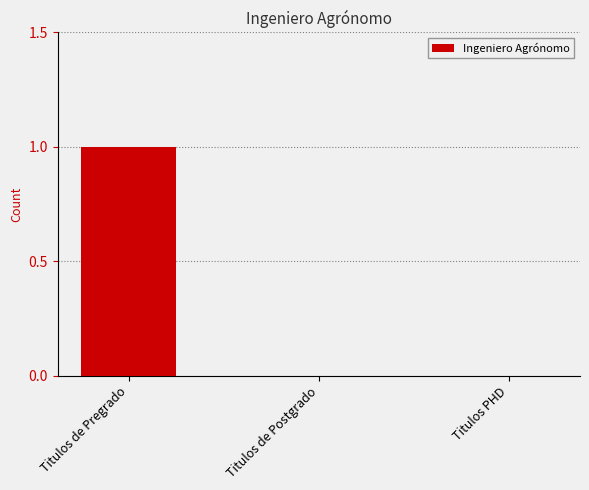

Which label corresponds to the largest value in the chart?

Titulos de Pregrado